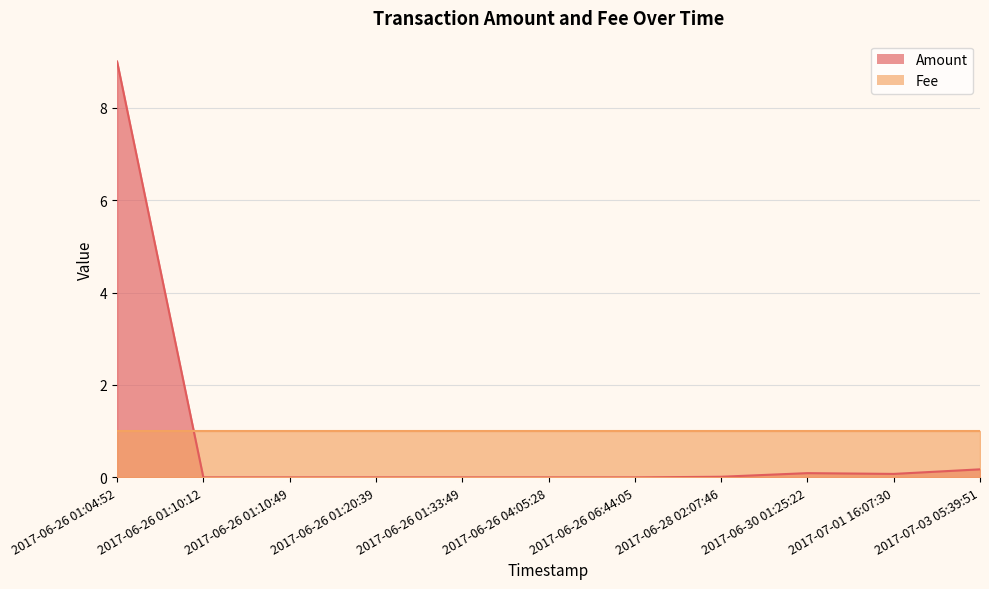

At which label is the value closest to 4?

2017-07-03 05:39:51